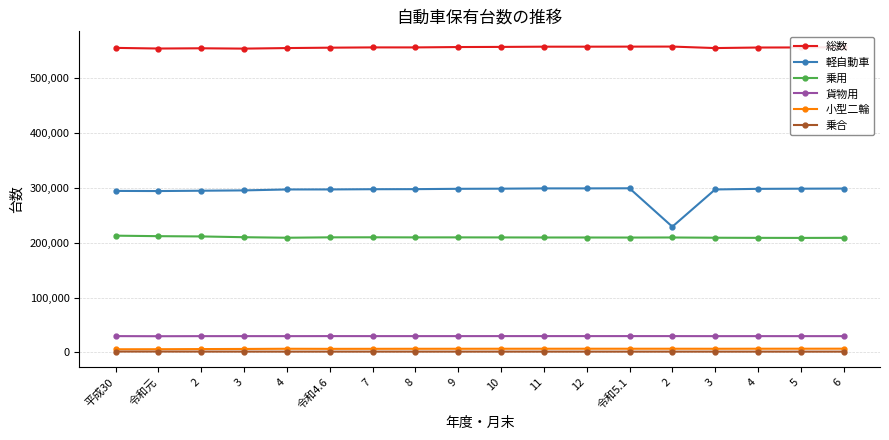

Reading left to right, transcribe all the data shown in this chart.

総数: 555170	553990	554434	553825	554831	555540	556038	556027	556696	556936	557347	557358	557456	557533	554831	555821	555973	556427
軽自動車: 294460	294225	294828	295434	297121	297173	297574	297698	298309	298552	299059	299083	299267	229253	297121	298235	298531	298782
乗用: 212907	211998	211502	210102	209140	209863	209938	209781	209795	209703	209583	209564	209478	209600	209140	208929	208810	208954
貨物用: 29835	29644	29788	29818	29793	29866	29836	29841	29839	29862	29876	29856	29869	29858	29793	29806	29785	29798
小型二輪: 5848	5958	6230	6431	6766	6615	6670	6726	6758	6800	6814	6829	6824	6818	6766	6848	6868	6907
乗合: 1734	1740	1654	1625	1585	1614	1612	1603	1601	1593	1599	1590	1594	1592	1585	1587	1582	1581